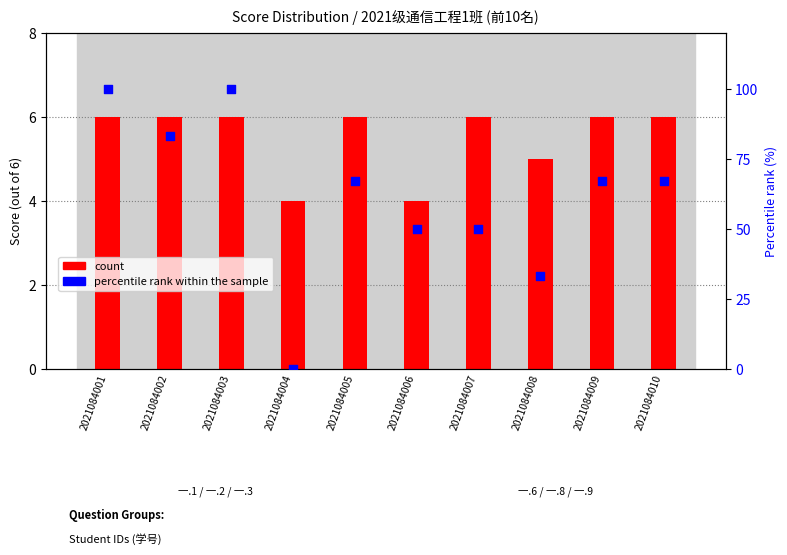

Which series reaches the minimum Y coordinate?

percentile rank within the sample